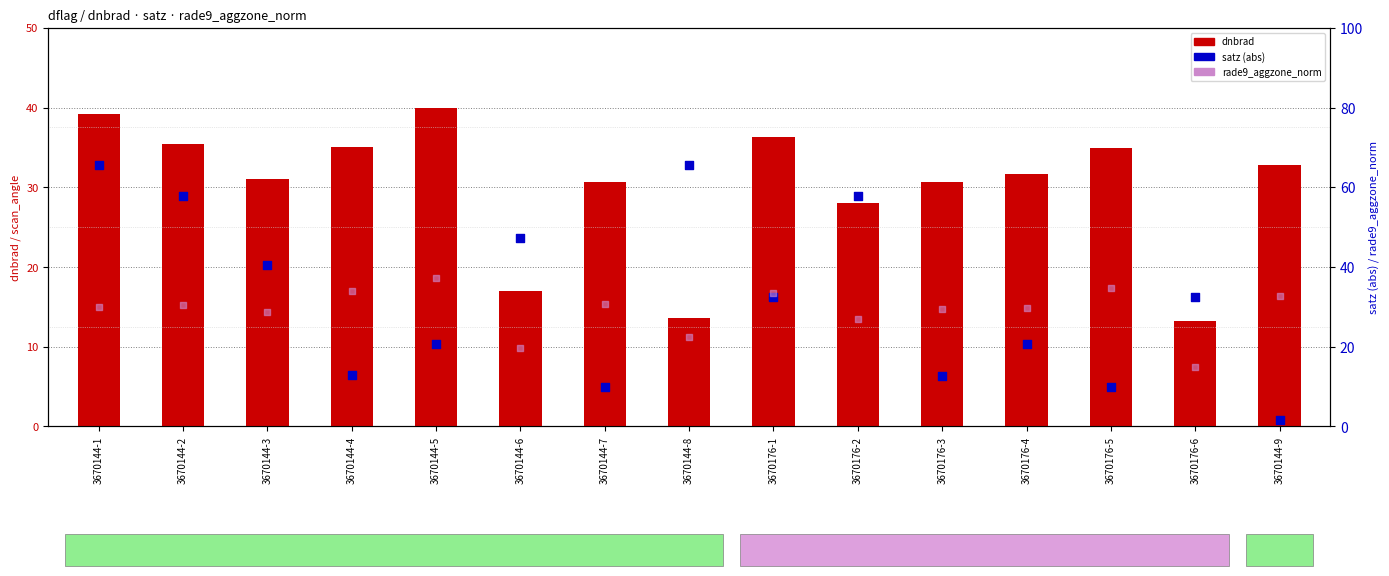

Which series has the largest total across all categories?

satz (abs)